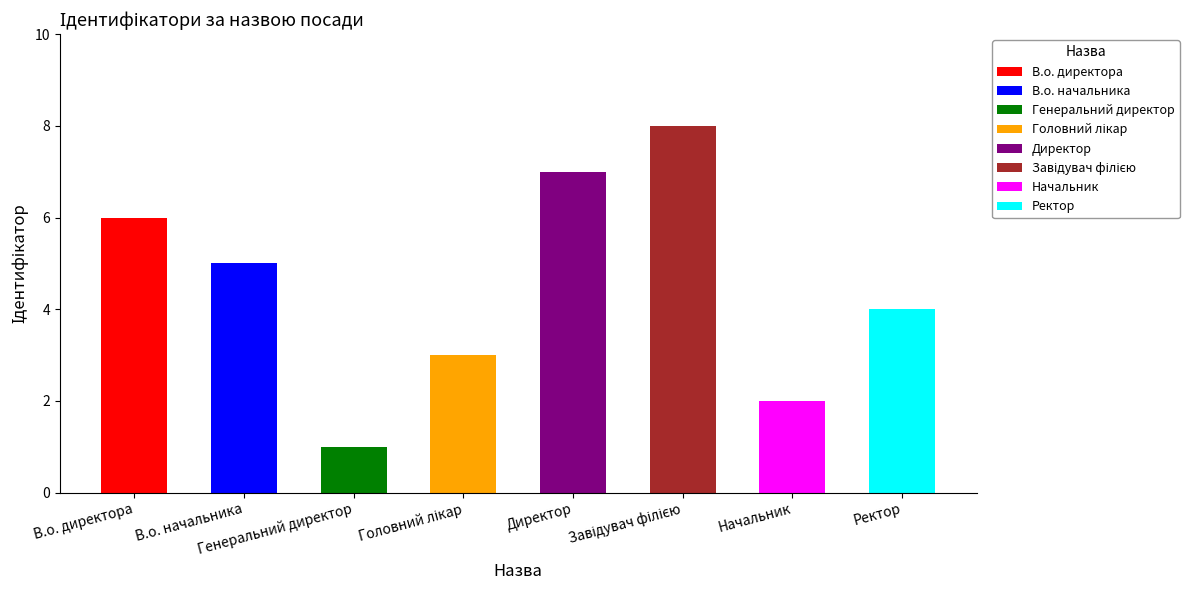

Count the number of categories in the chart.

8